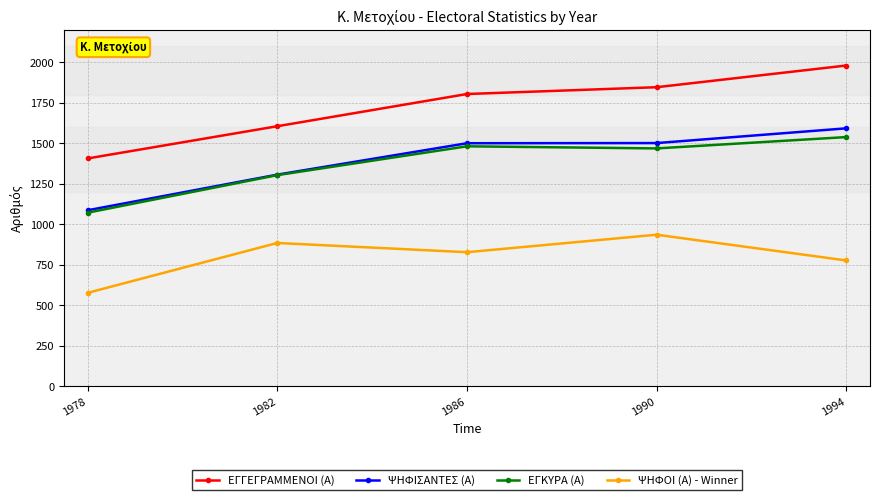

True or false: ΕΓΓΕΓΡΑΜΜΕΝΟΙ (Α) has more than 2 interior local peaks.

False